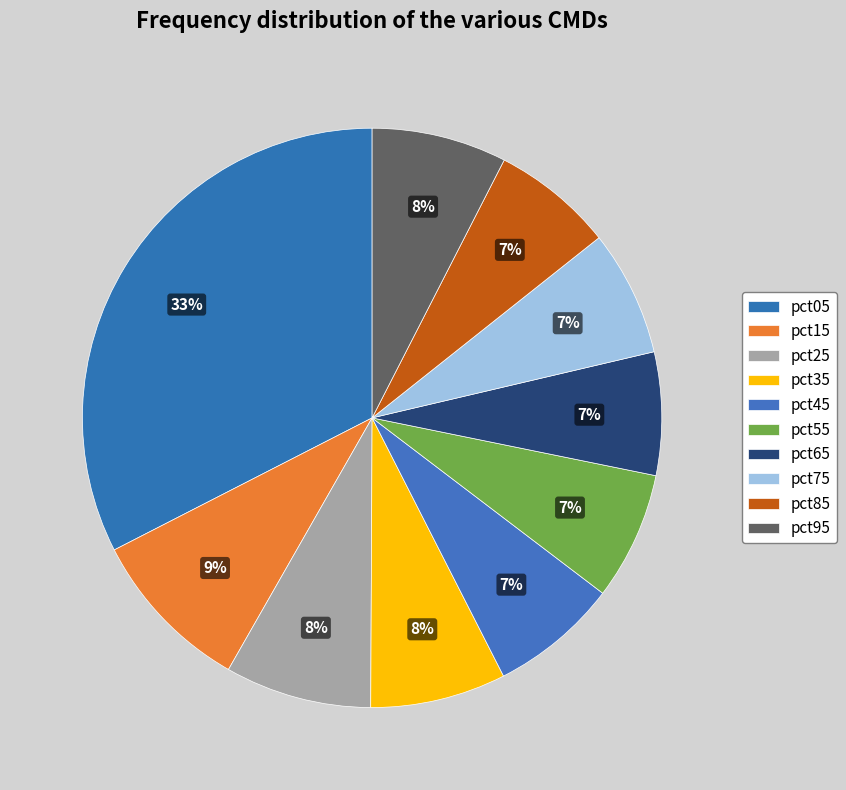

How many slices are in this pie chart?

10